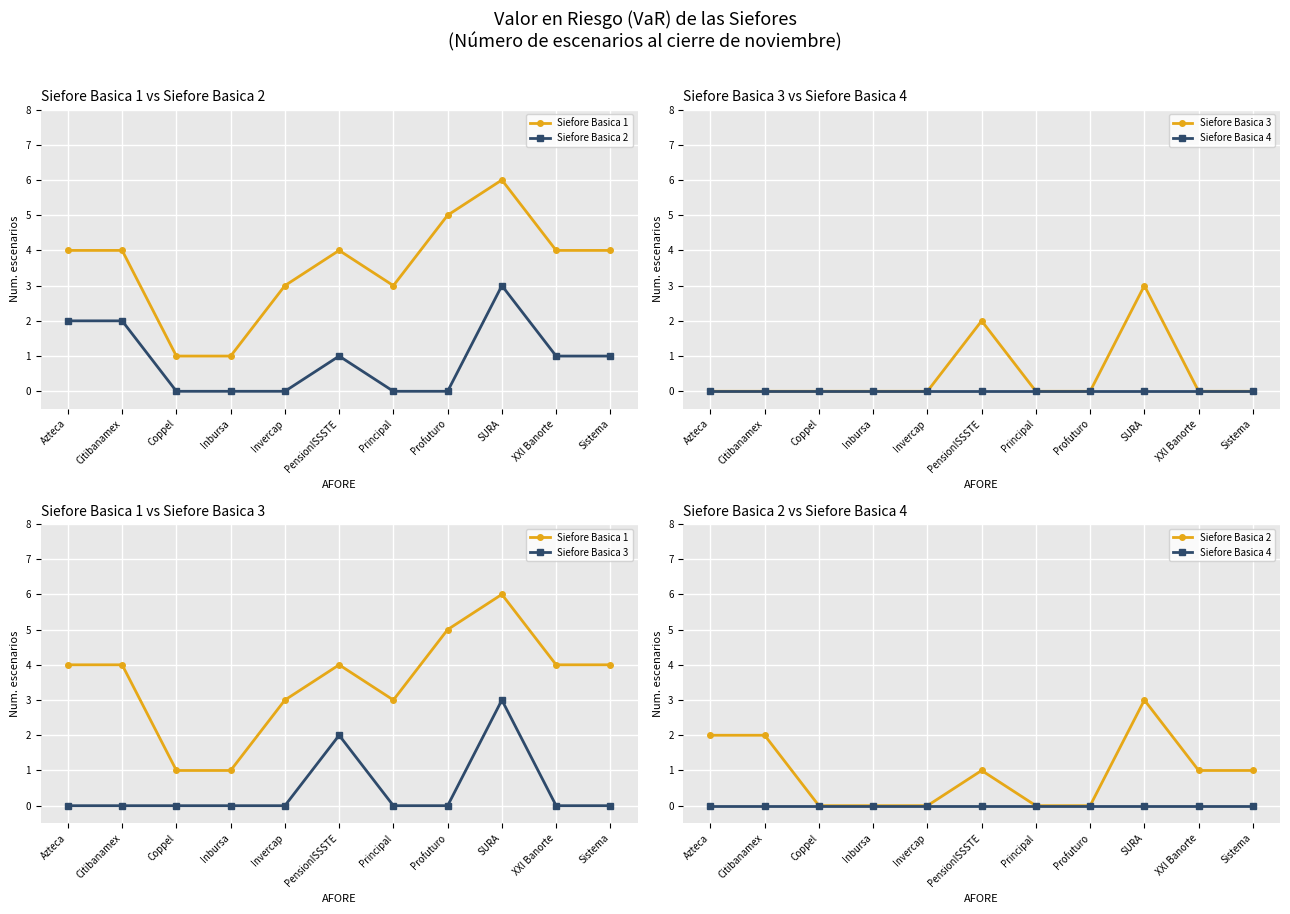

Which has a higher value, SURA or Profuturo?

SURA